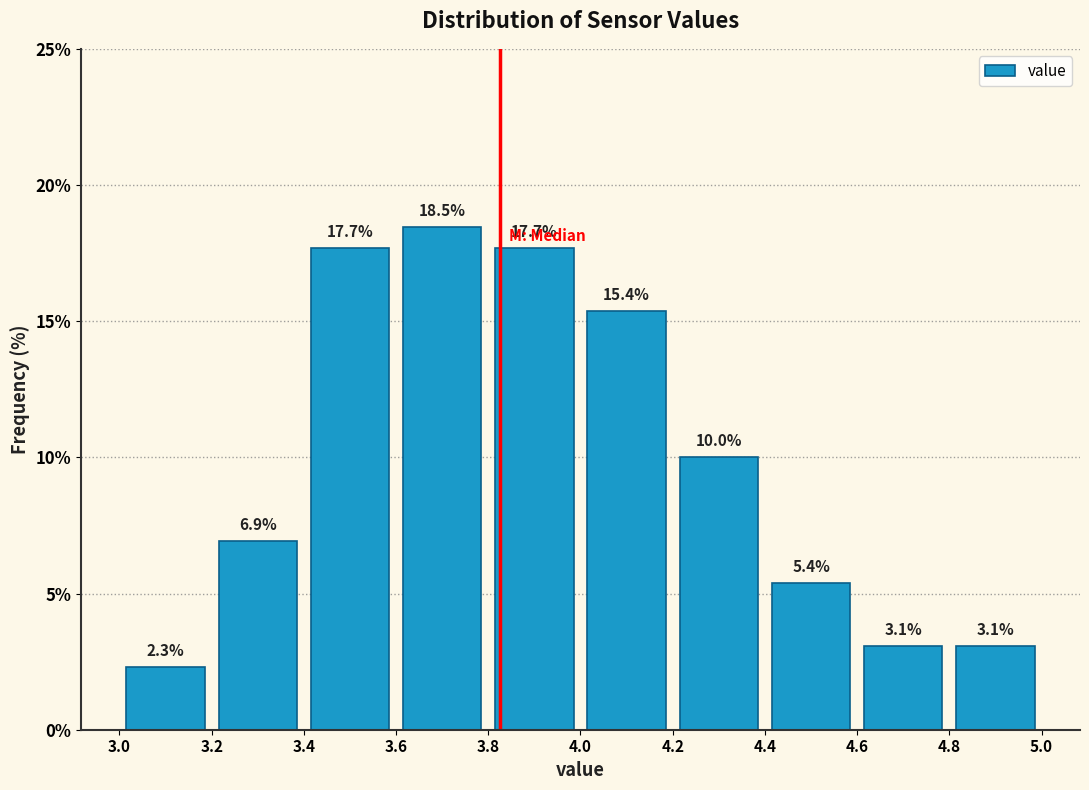

How tall is the bar that spans 4.6 to 4.8 on the x-axis?

3.1